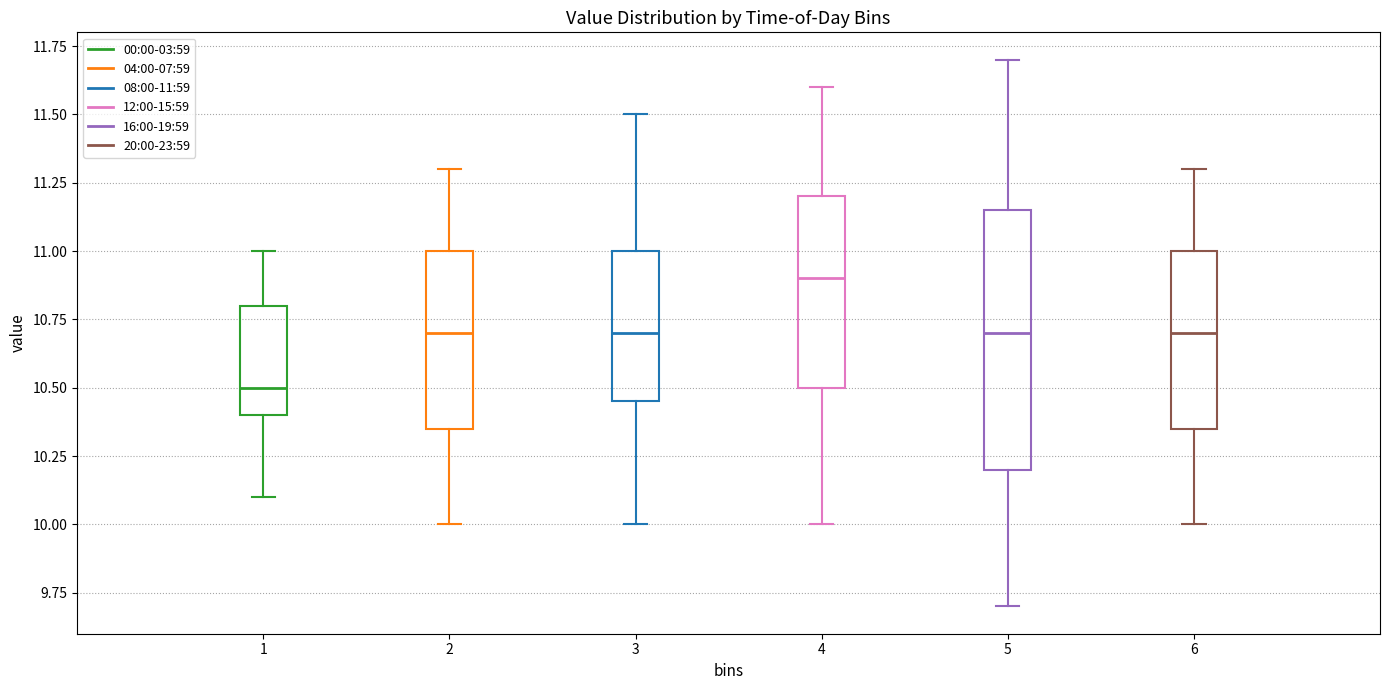

Reading left to right, read every box against the y-axis: the position of its median line, the range the box covers, and the ends of its whiskers. The values are not printed on the chart, so give them approximately, as read against the axis.

1: median 10.50, box 10.40 to 10.80, whiskers 10.10 to 11.00
2: median 10.70, box 10.35 to 11.00, whiskers 10.00 to 11.30
3: median 10.70, box 10.45 to 11.00, whiskers 10.00 to 11.50
4: median 10.90, box 10.50 to 11.20, whiskers 10.00 to 11.60
5: median 10.70, box 10.20 to 11.15, whiskers 9.70 to 11.70
6: median 10.70, box 10.35 to 11.00, whiskers 10.00 to 11.30